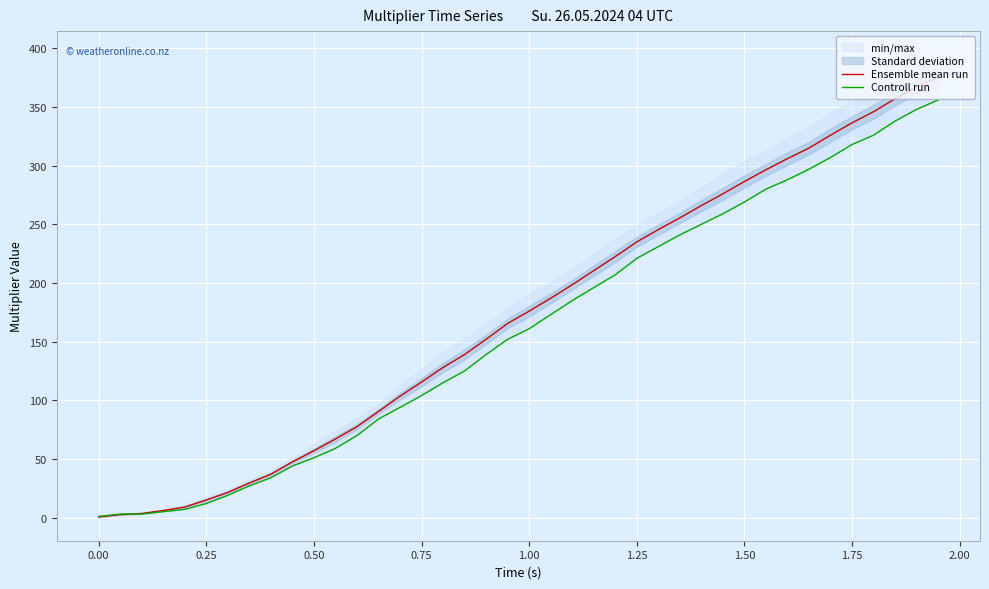

What is the maximum value for Ensemble mean run?

375.5